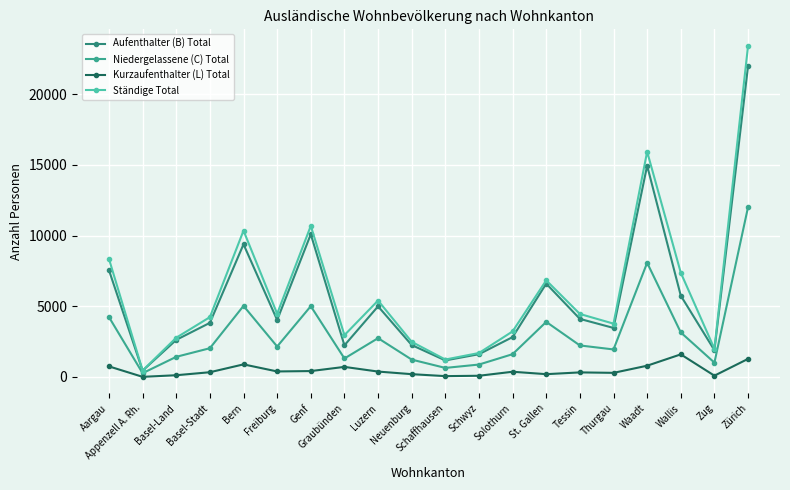

Count the number of categories in the chart.

20